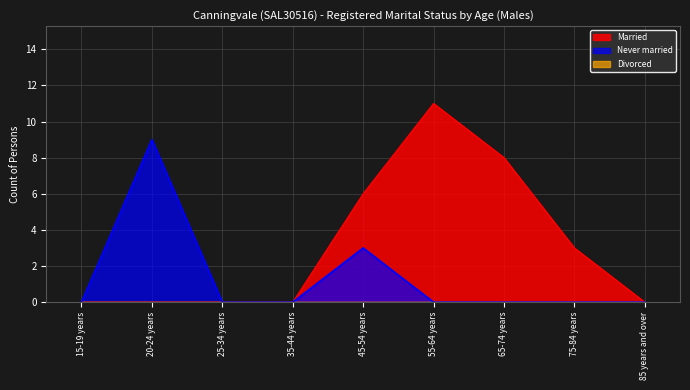

True or false: Never married and Married intersect in this chart.

False